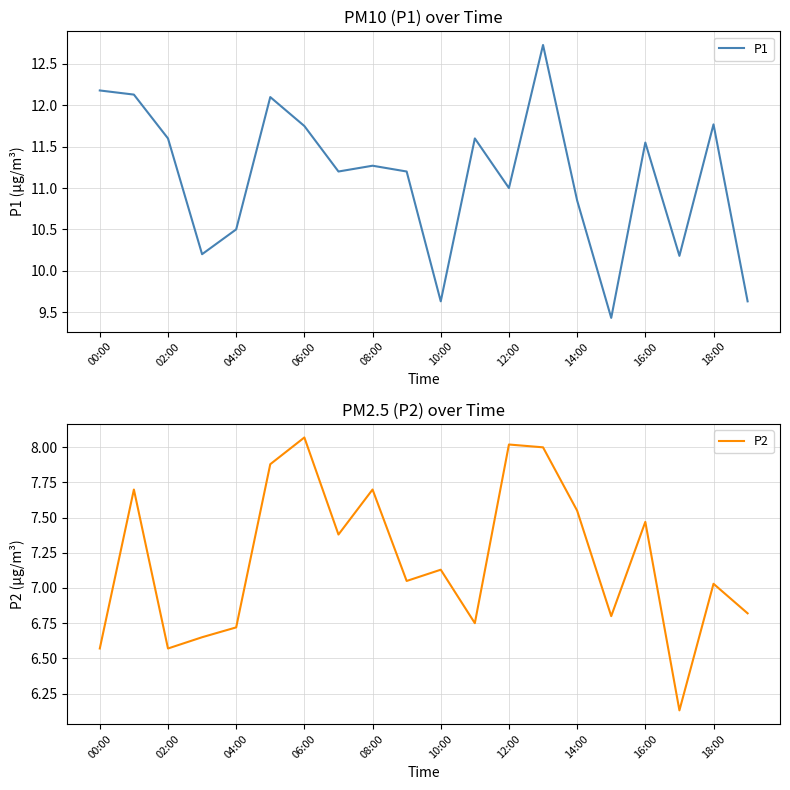

The P1 series shows 15.8 at 14:00. True or false?

False